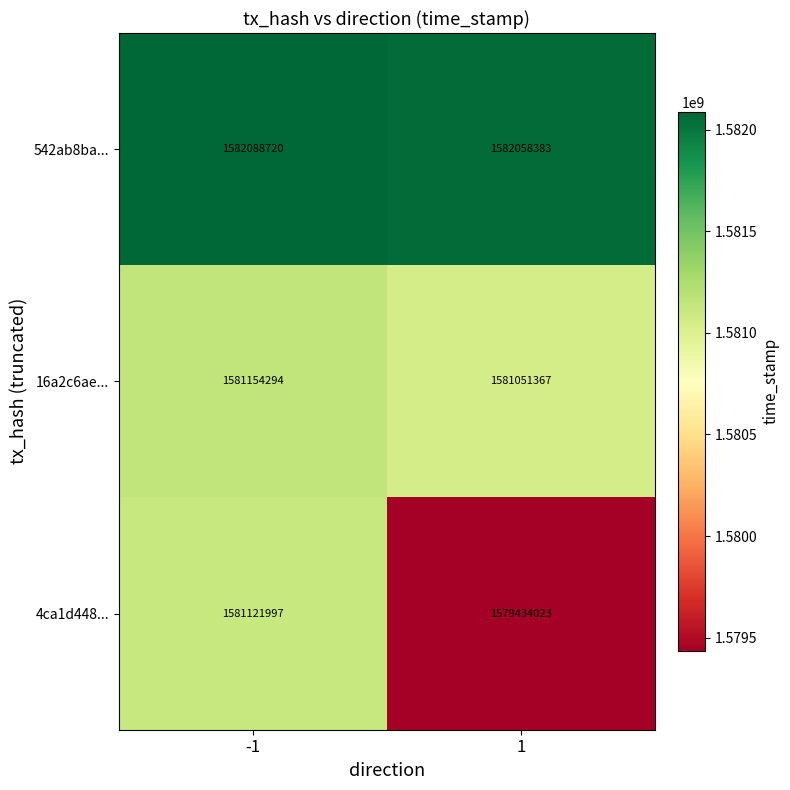

What value does the 4ca1d448... series have at -1?

1581121997